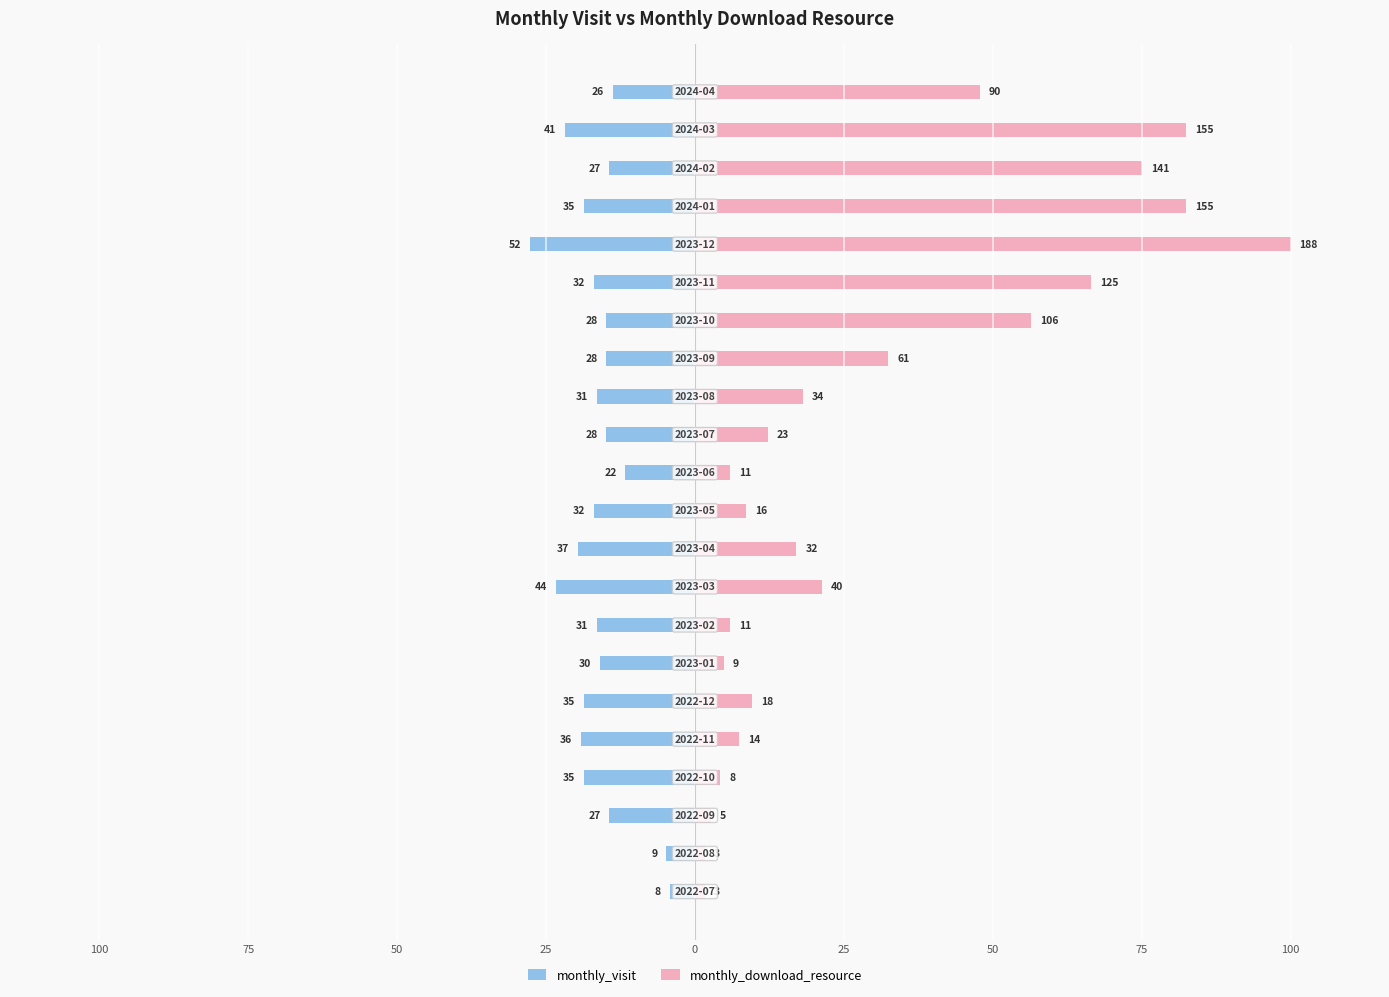

How many bars are there in total?

44